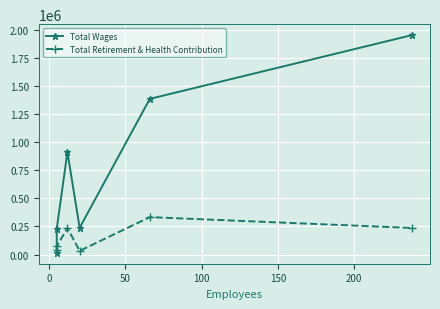

Between 200 and 0, which is larger?

200